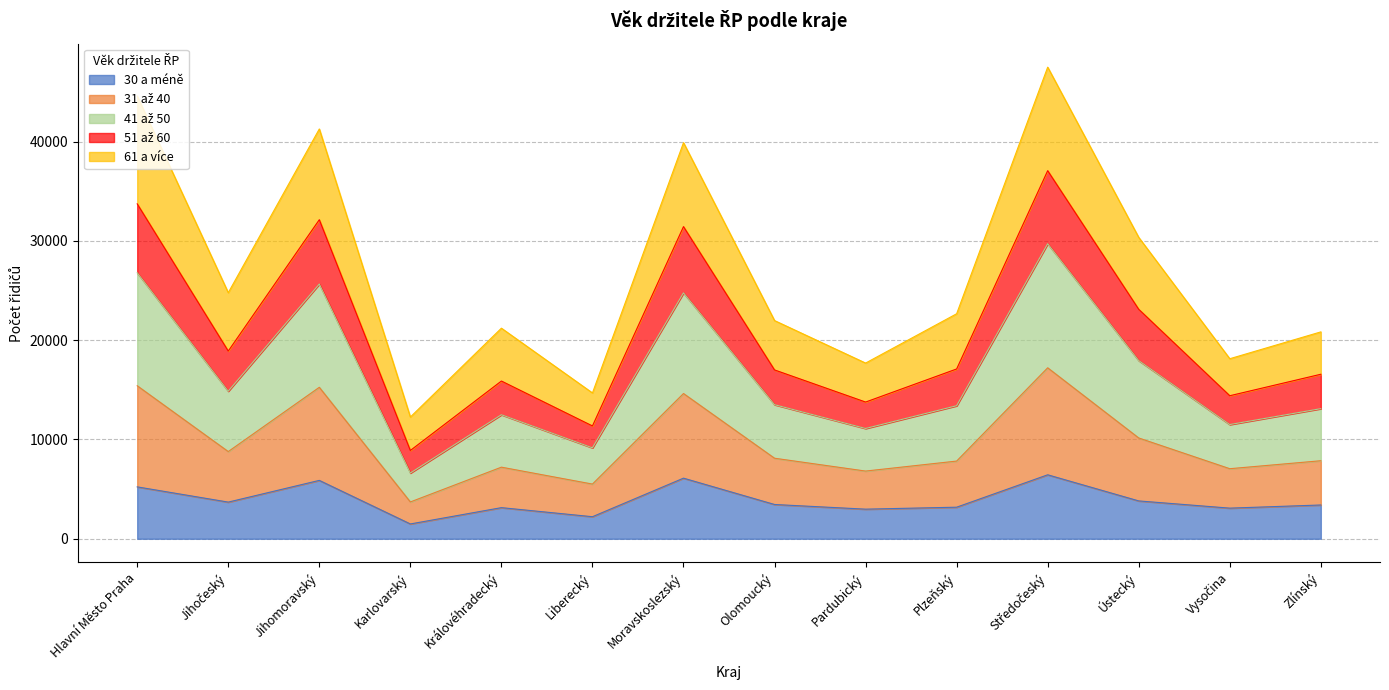

The value of 30 a méně at Jihomoravský is 5879. True or false?

True